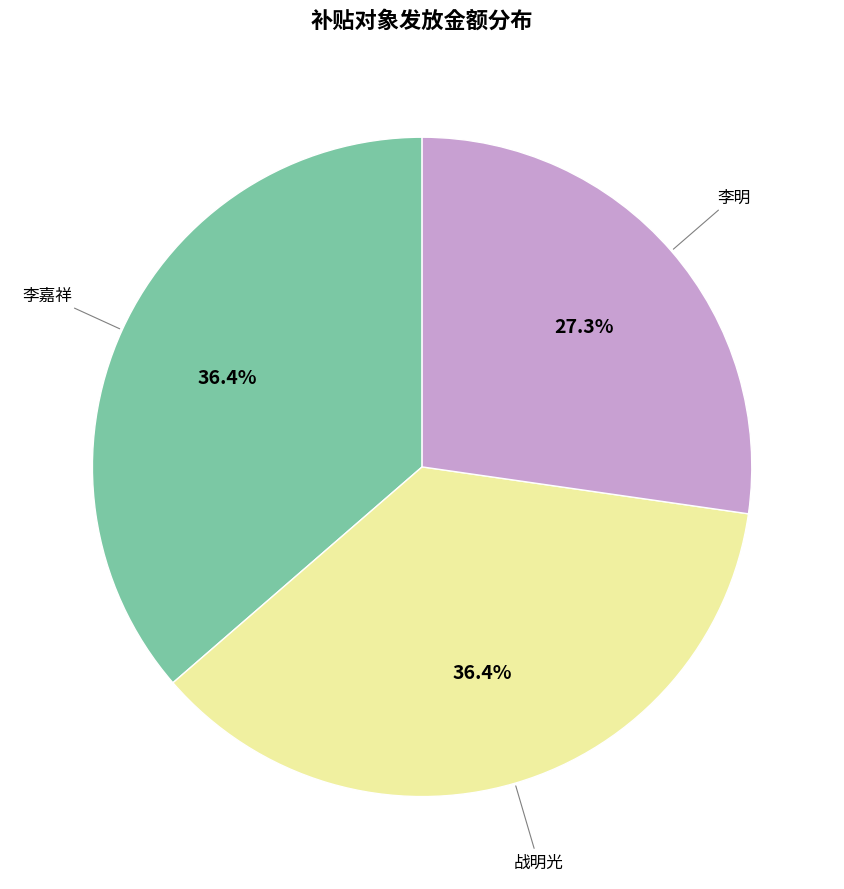

Is there a majority slice in this chart?

No